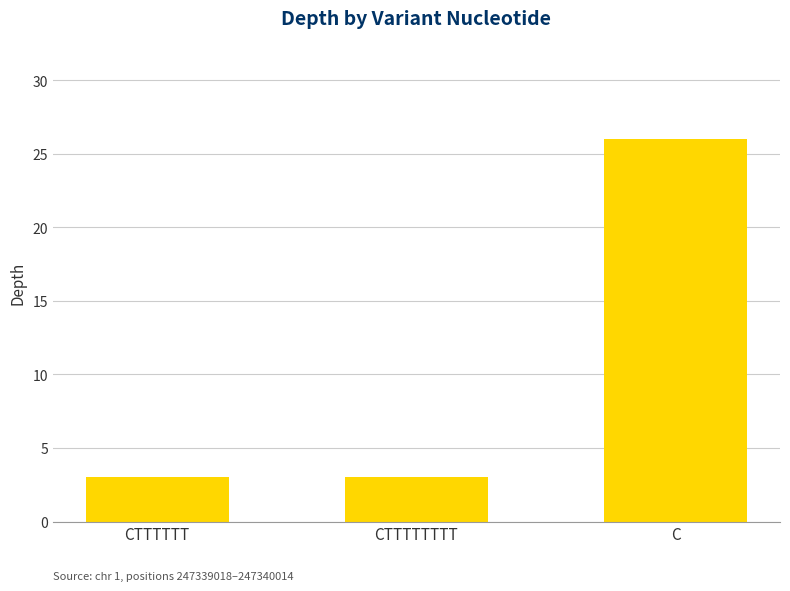

What is the label of the 3rd bar from the right?

CTTTTTT